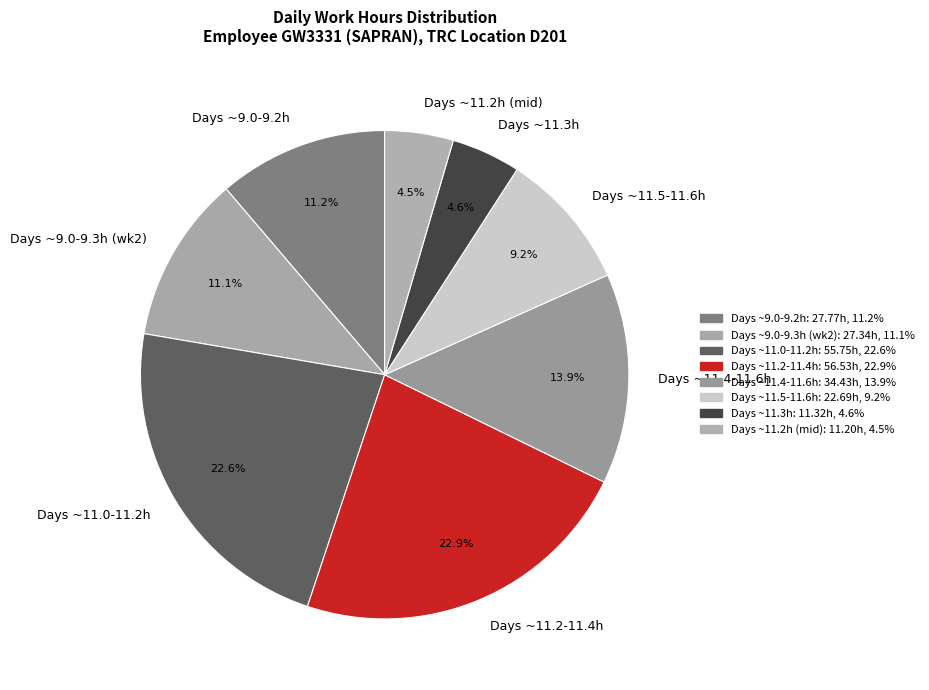

Does any single category account for the majority?

No